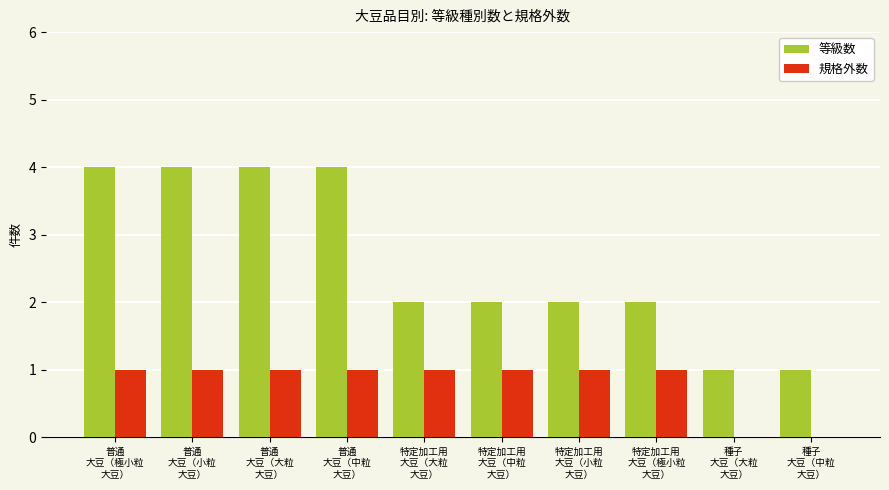

Which series has the largest total across all categories?

等級数